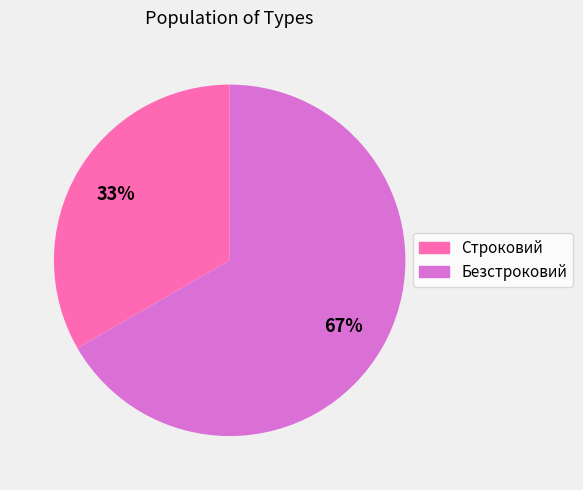

Which slice is the smallest?

Строковий